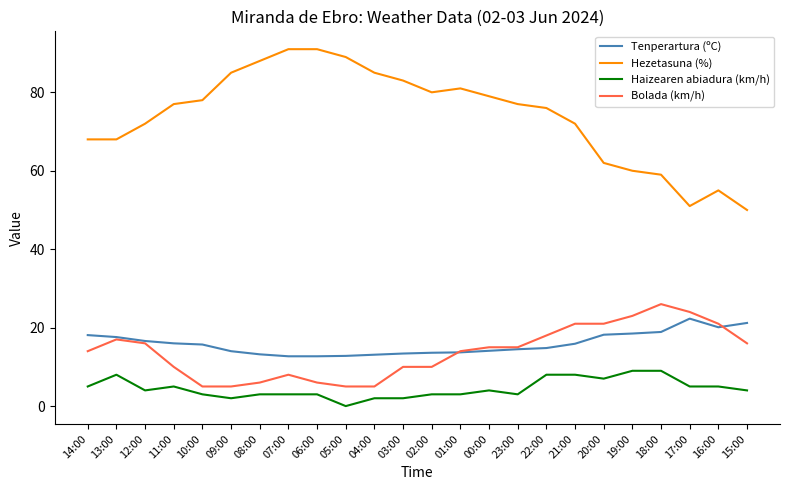

At how many categories does at least one series exceed 56?

21